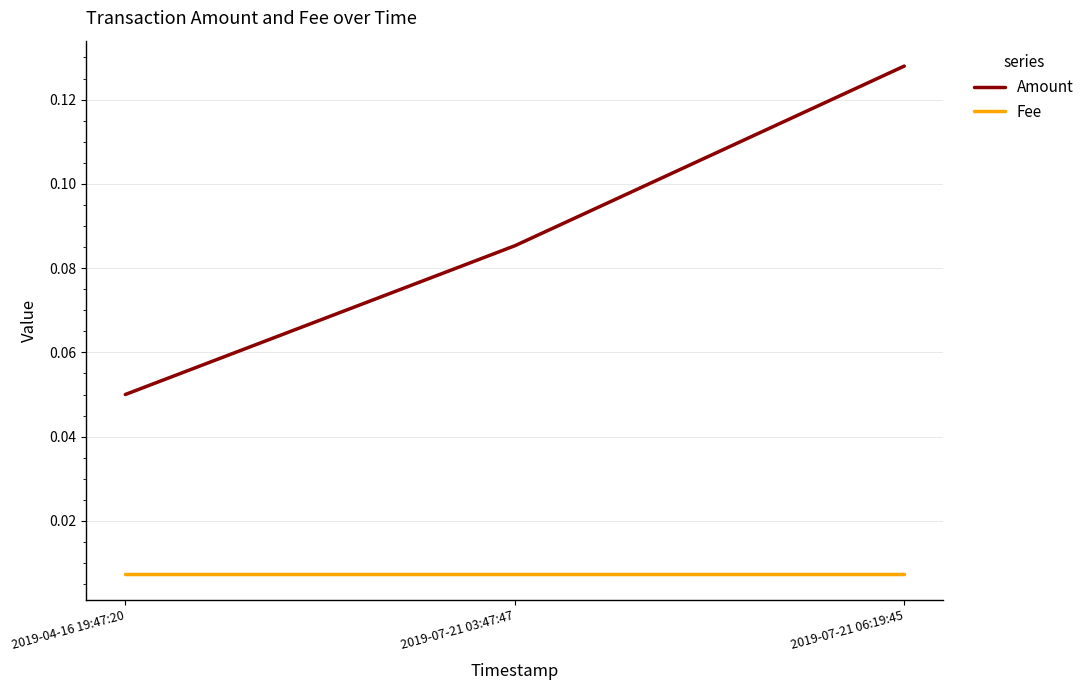

How many categories are shown in the chart?

3